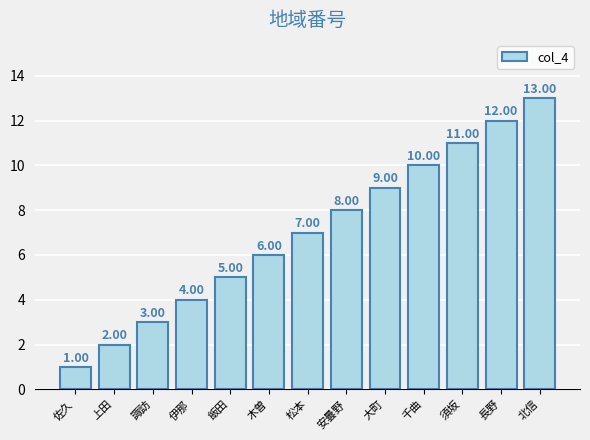

List the labels in order of value, smallest first.

佐久, 上田, 諏訪, 伊那, 飯田, 木曽, 松本, 安曇野, 大町, 千曲, 須坂, 長野, 北信